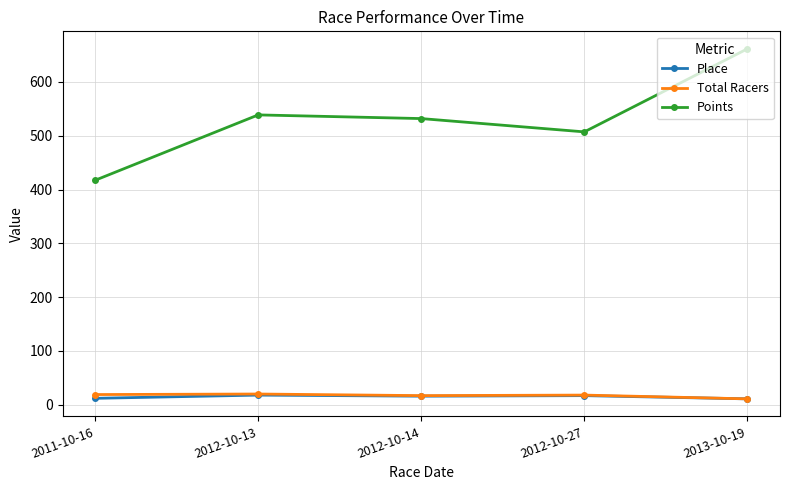

What is the maximum value for Place?

18.0